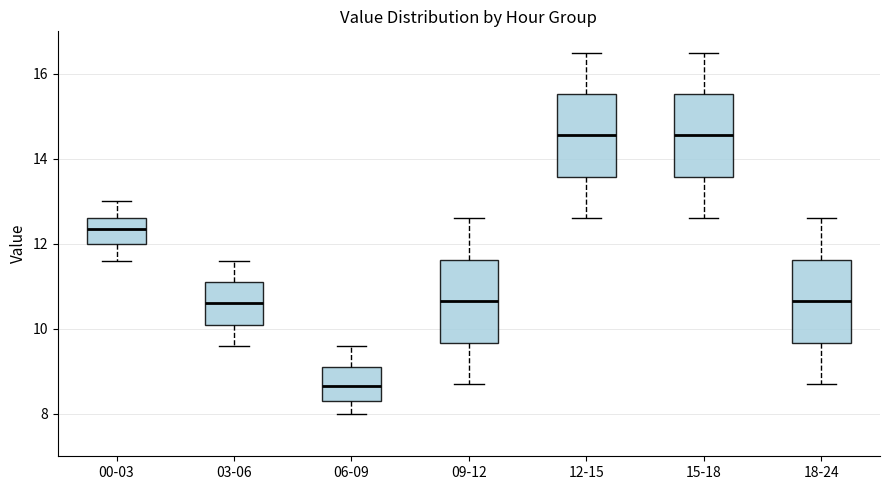

Reading left to right, transcribe this box plot: for each box, give where its median line is, the range the box spans, and where its two whiskers end, as read against the y-axis. The values are not printed on the chart, so give them approximately, as read against the axis.

00-03: median 12.4, box 12.0 to 12.6, whiskers 11.6 to 13.0
03-06: median 10.6, box 10.2 to 11.2, whiskers 9.6 to 11.6
06-09: median 8.6, box 8.4 to 9.2, whiskers 8.0 to 9.6
09-12: median 10.6, box 9.6 to 11.6, whiskers 8.8 to 12.6
12-15: median 14.6, box 13.6 to 15.6, whiskers 12.6 to 16.6
15-18: median 14.6, box 13.6 to 15.6, whiskers 12.6 to 16.6
18-24: median 10.6, box 9.6 to 11.6, whiskers 8.8 to 12.6